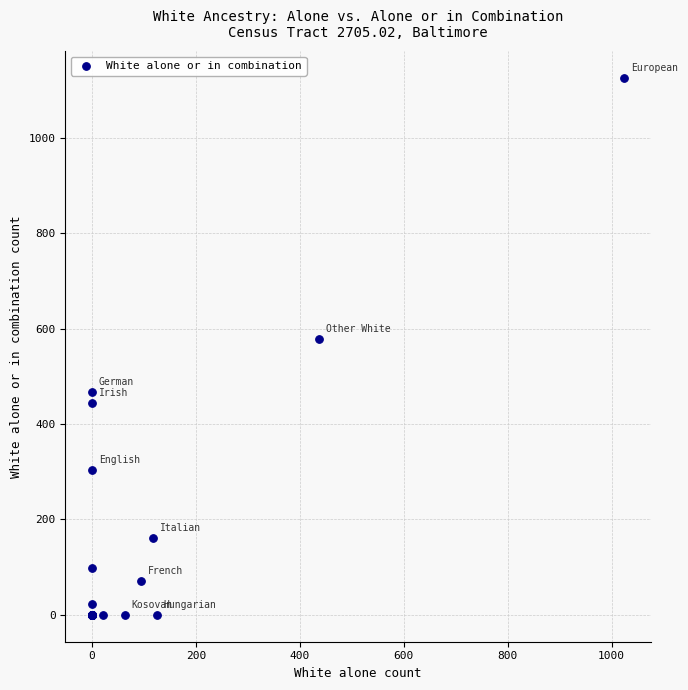

What Y value in the scatter plot is closest to 562?

579